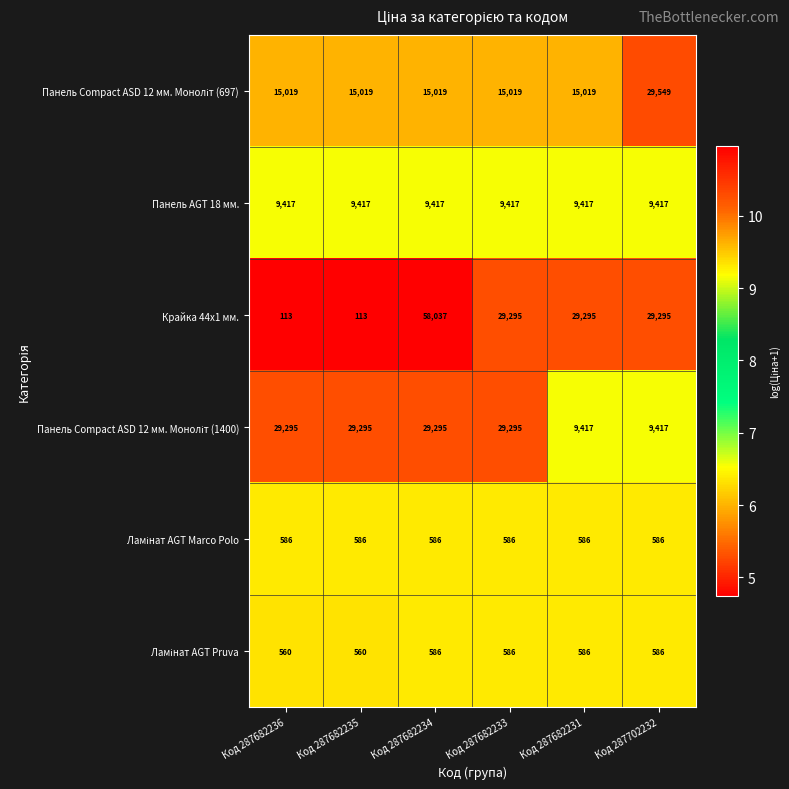

Which label corresponds to the largest value in the chart?

Код 287682234